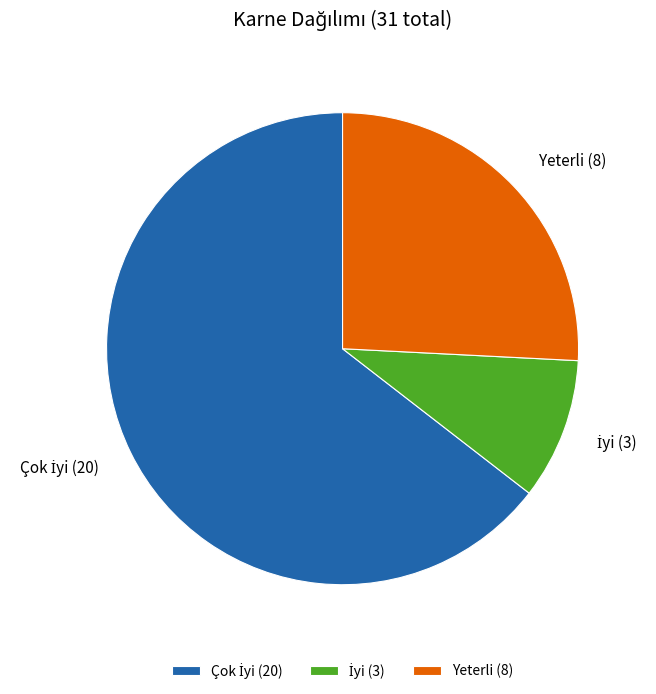

How many segments does this pie chart have?

3